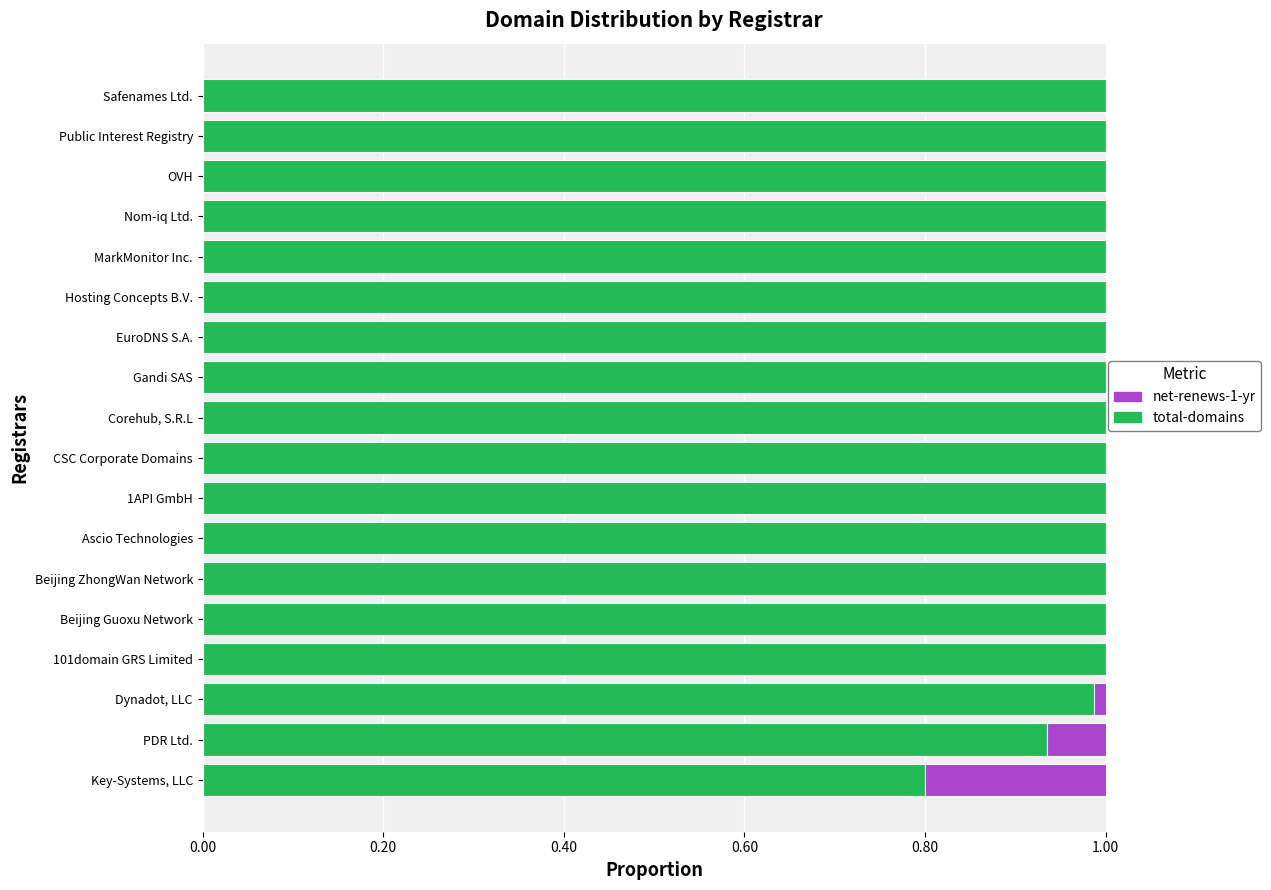

What is the sum of all total-domains values?

17.7